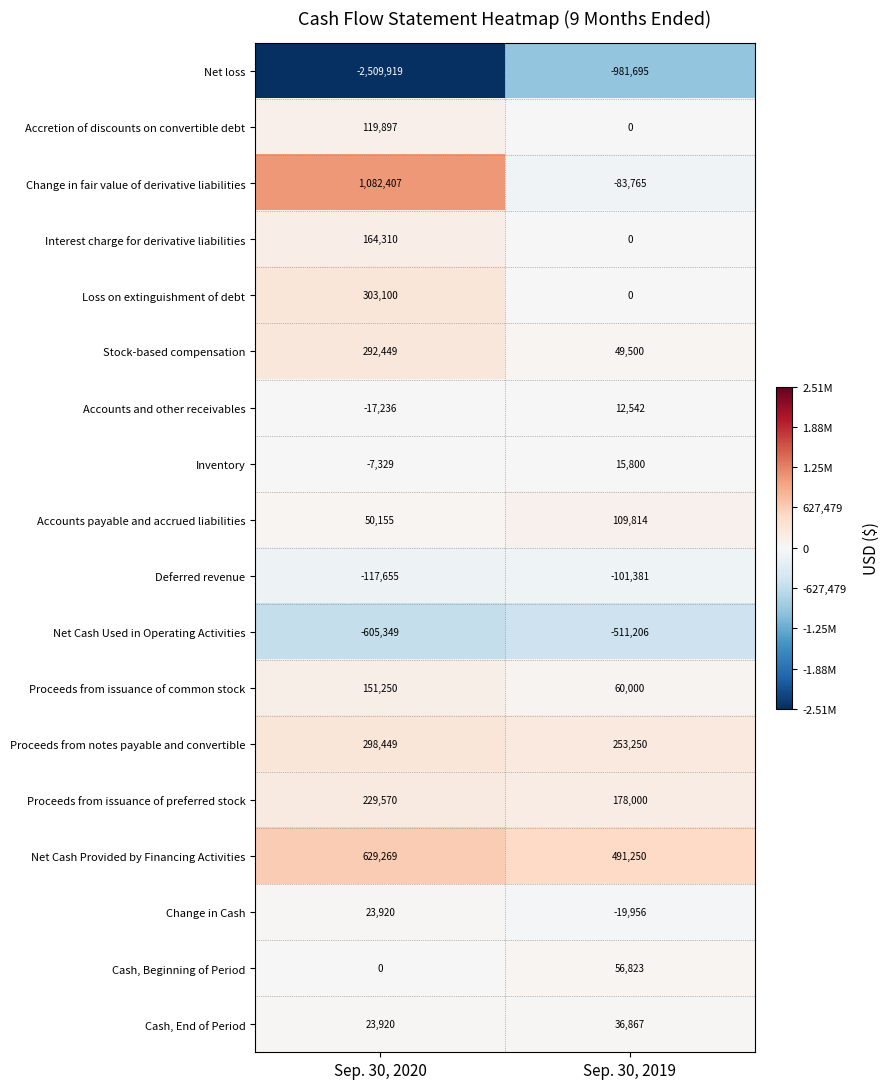

What is the total value across all series at Sep. 30, 2020?

111208